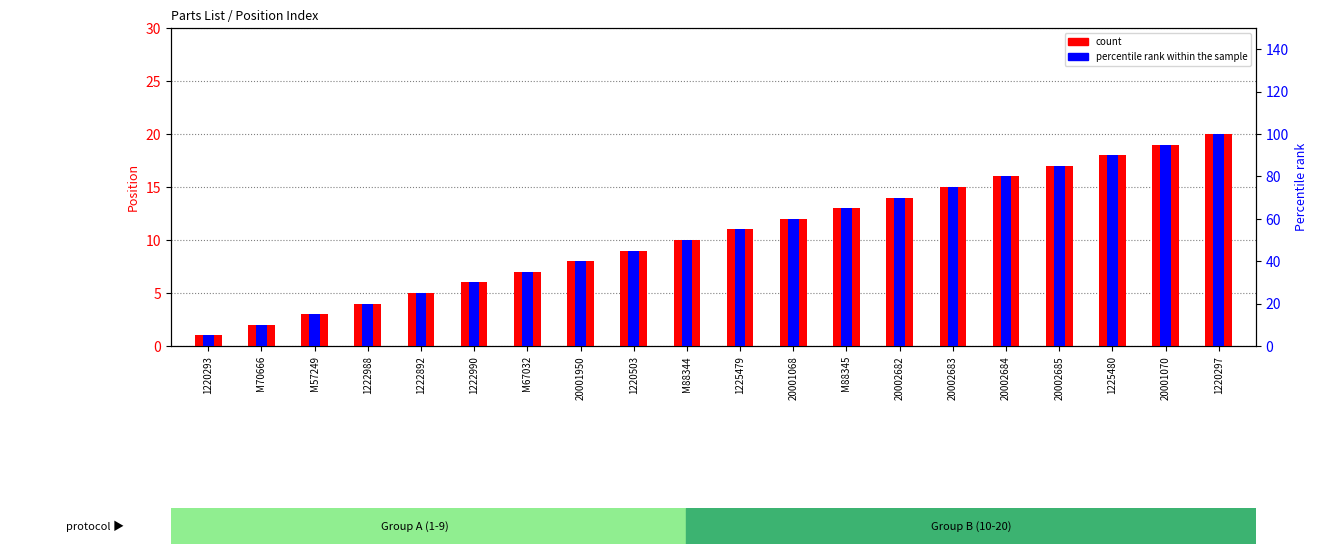

What is the minimum value shown in the chart?

1